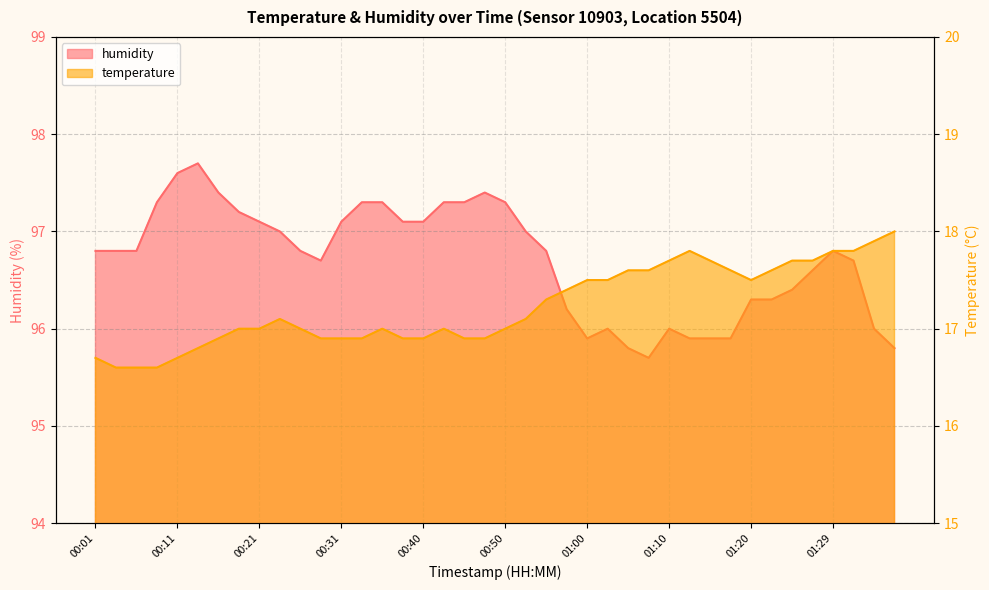

True or false: temperature and humidity intersect in this chart.

False